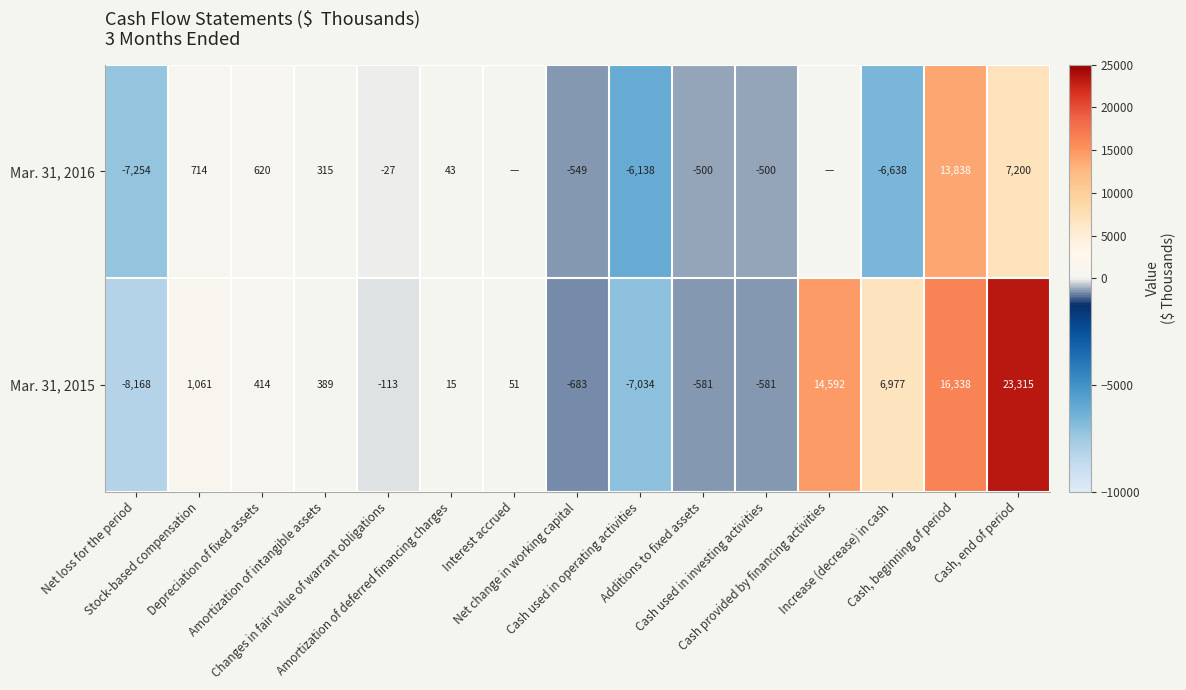

What is the difference between the second highest and minimum values in the Mar. 31, 2015 series?

24506